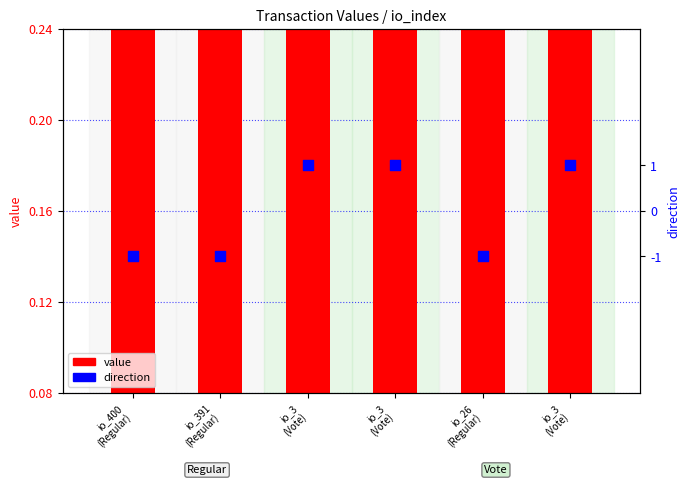

What are all the series names shown in the legend?

value, direction